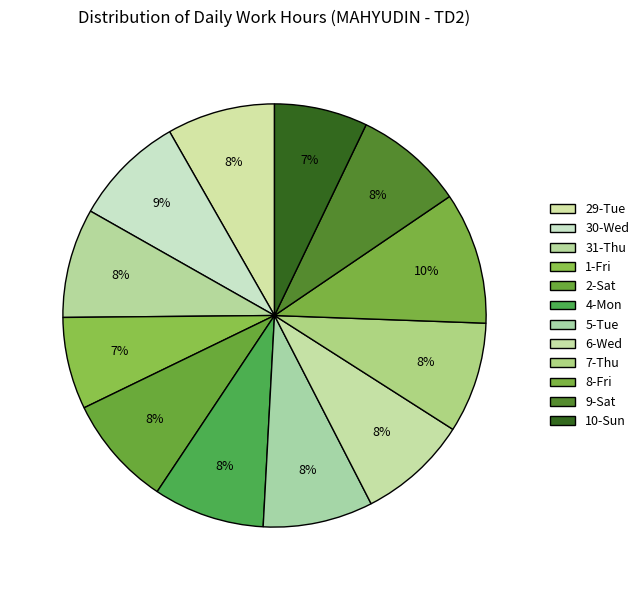

True or false: 6-Wed accounts for 22% of the total.

False